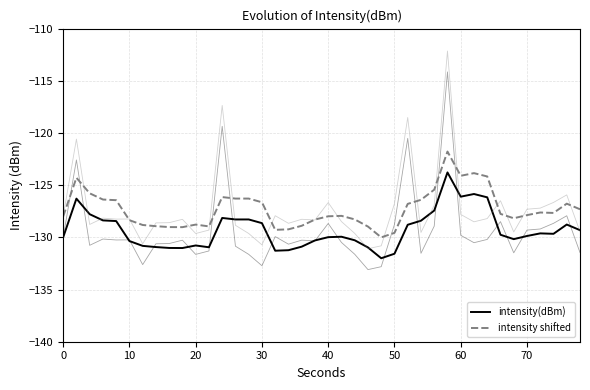

Which series has the largest total across all categories?

intensity shifted